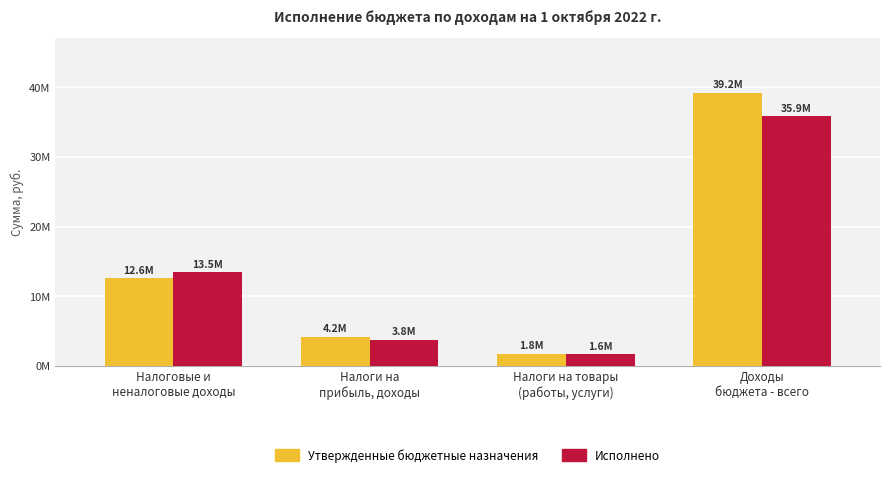

What are all the series names shown in the legend?

Утвержденные бюджетные назначения, Исполнено